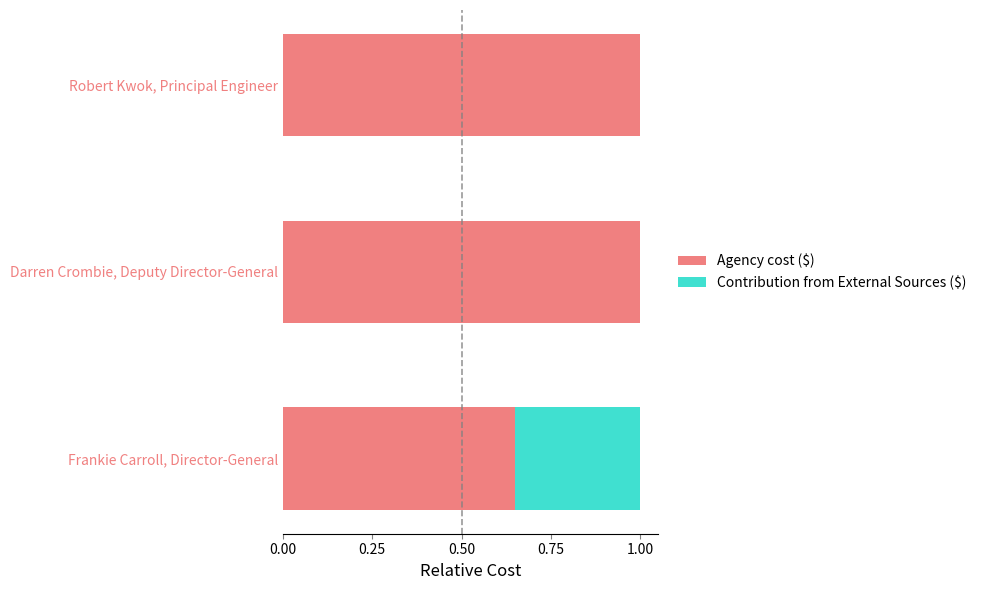

What is the maximum value for Agency cost ($)?

1.0